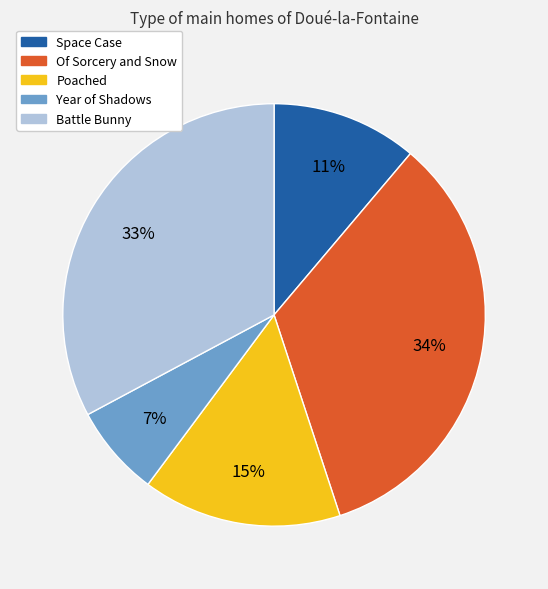

Which slice is the largest?

Of Sorcery and Snow